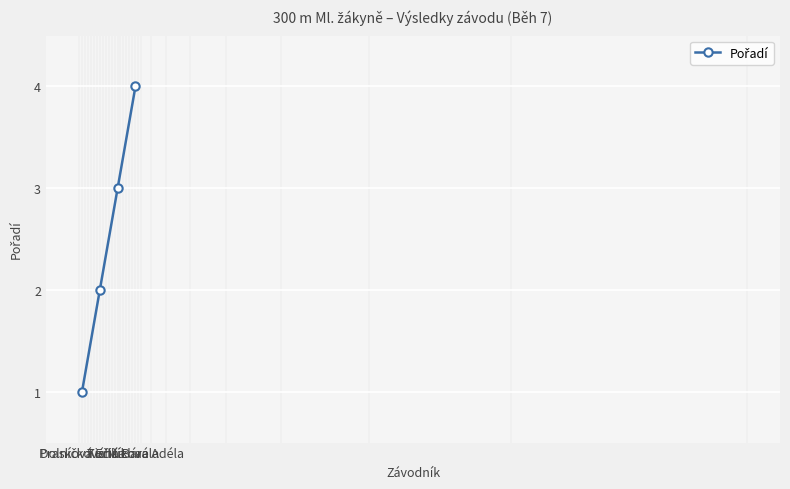

What is the sum of all values?

10